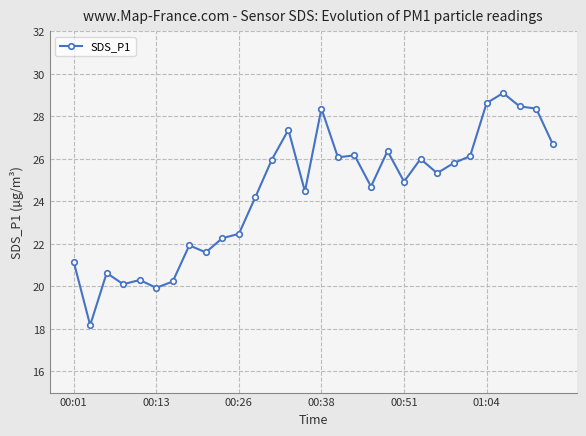

What is the value of the 19th point from the left?

24.7